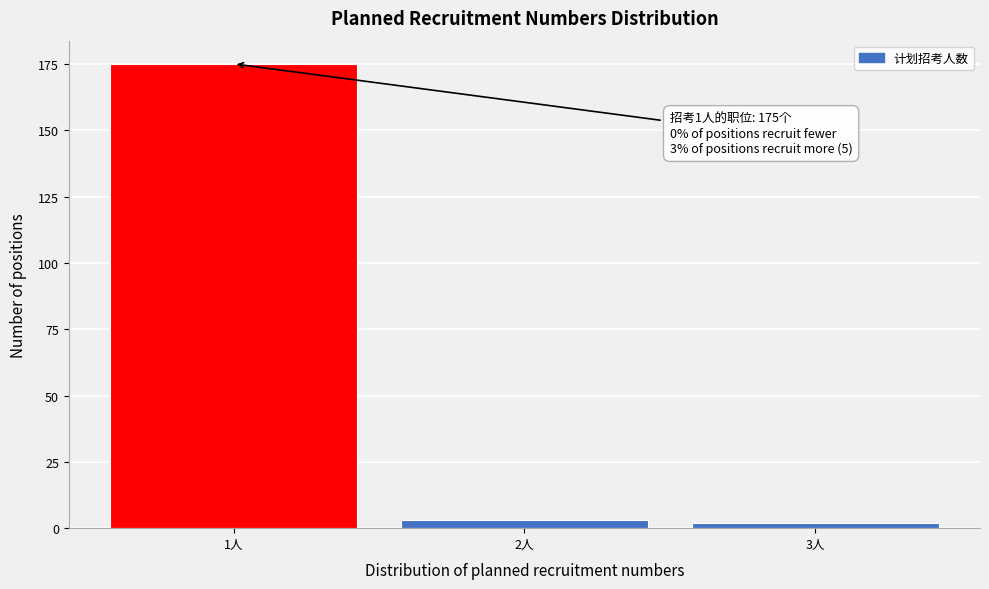

Reading right to left, transcribe all the data shown in this chart.

3人=2	2人=3	1人=175